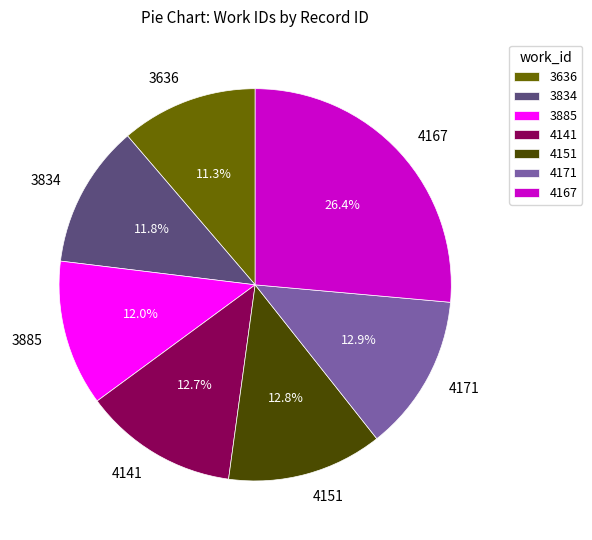

Approximately how many times larger is the value at 3636 compared to 4167?

0.4